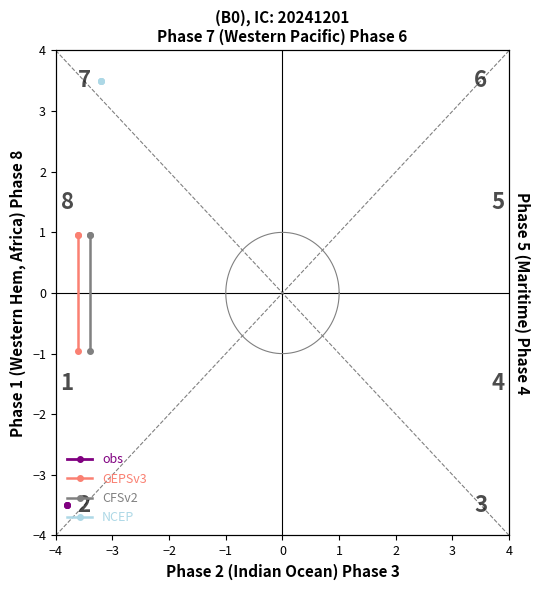

What is the value of the CFSv2 point at the 3rd from the left?

1.0